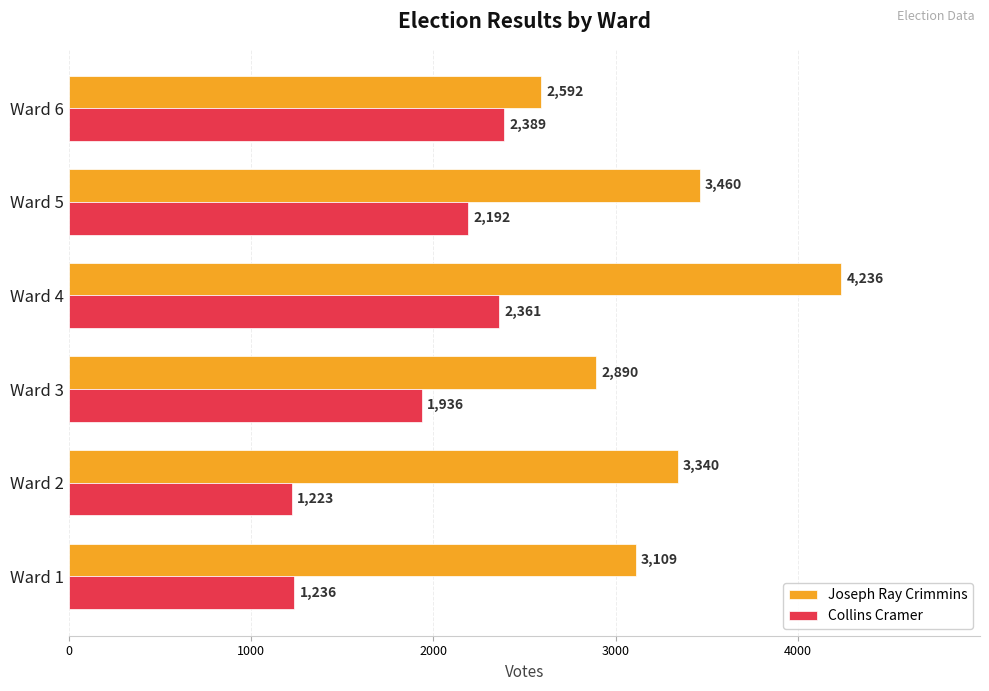

The value of Collins Cramer at Ward 1 is 1236. True or false?

True